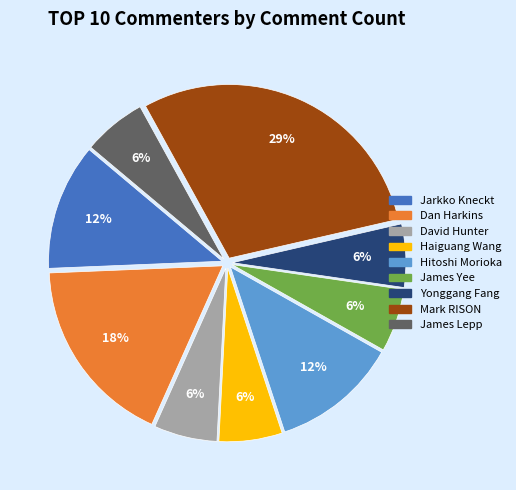

To the nearest percent, what is the difference between the David Hunter and Hitoshi Morioka slice percentages?

6%